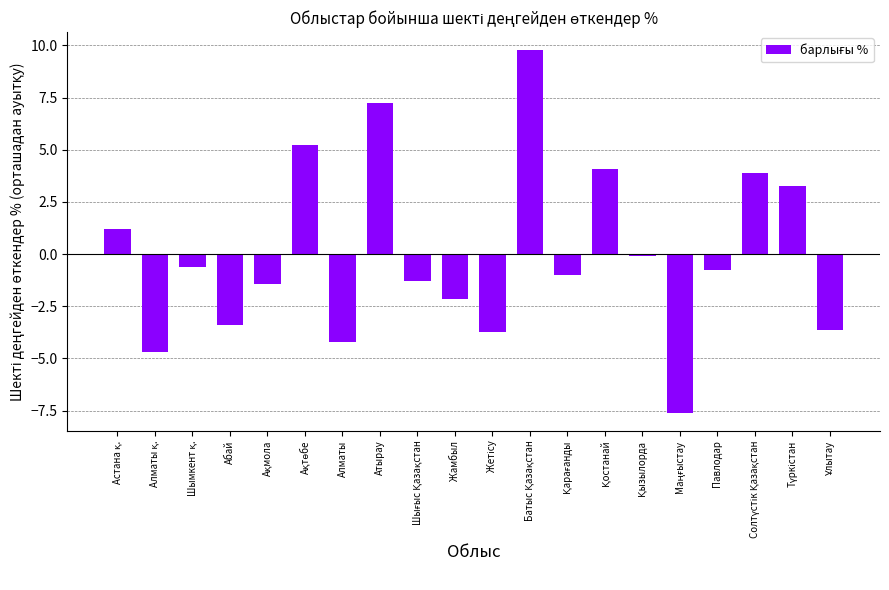

How many bars are there in total?

20